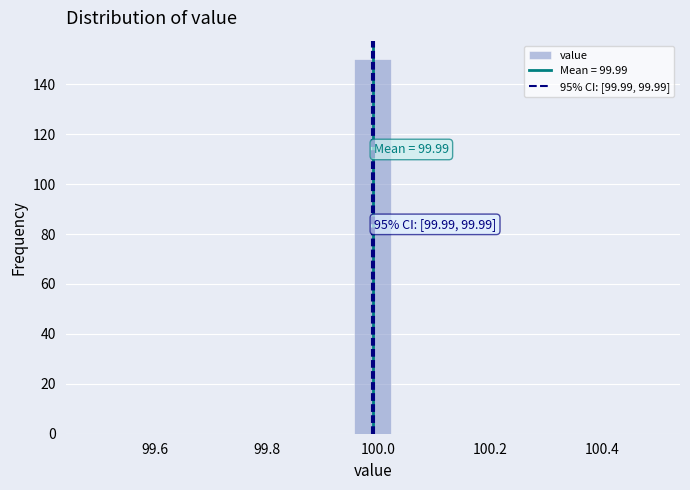

Around what value on the x-axis is the tallest bar? Give the approximate position of its centre, as read against the axis.

100.00